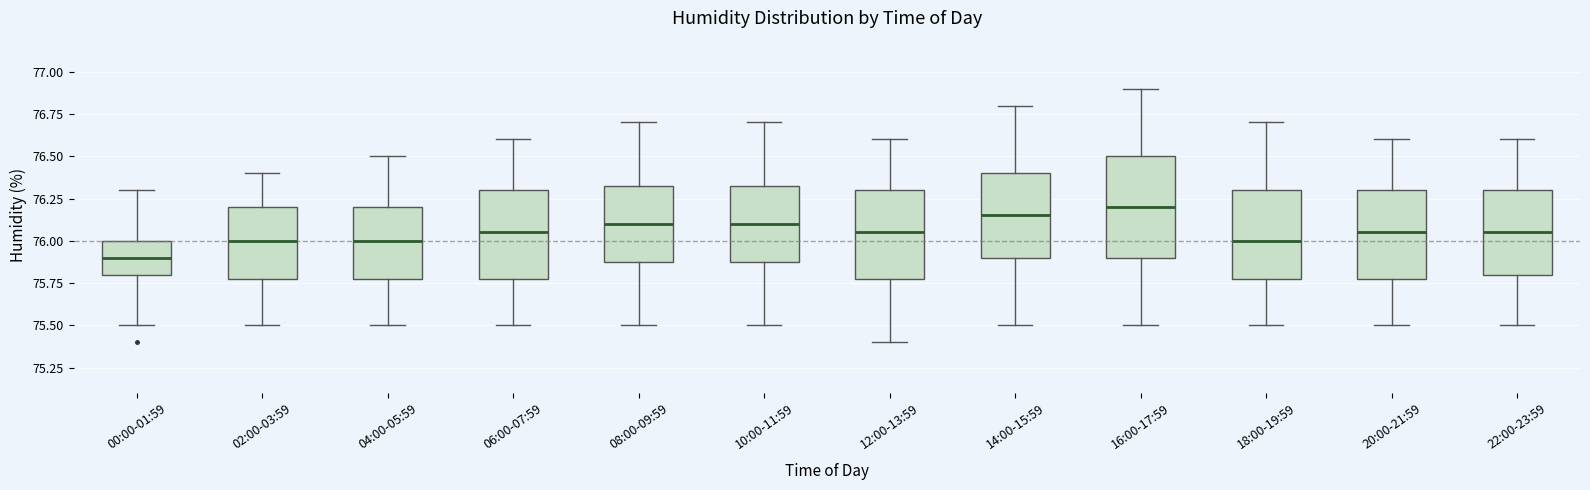

Where does the upper whisker of the box for 02:00-03:59 end on the y-axis? The values are not printed on the chart, so give them approximately, as read against the axis.

76.40